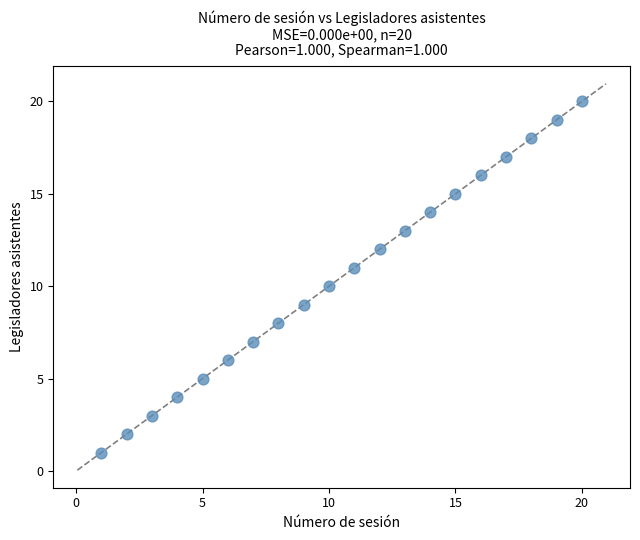

What is the range of X values (max minus min)?

19